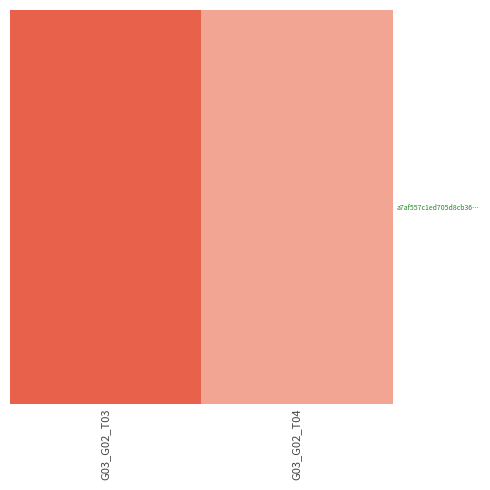

Rank the categories by value from lowest to highest.

G03_G02_T04, G03_G02_T03